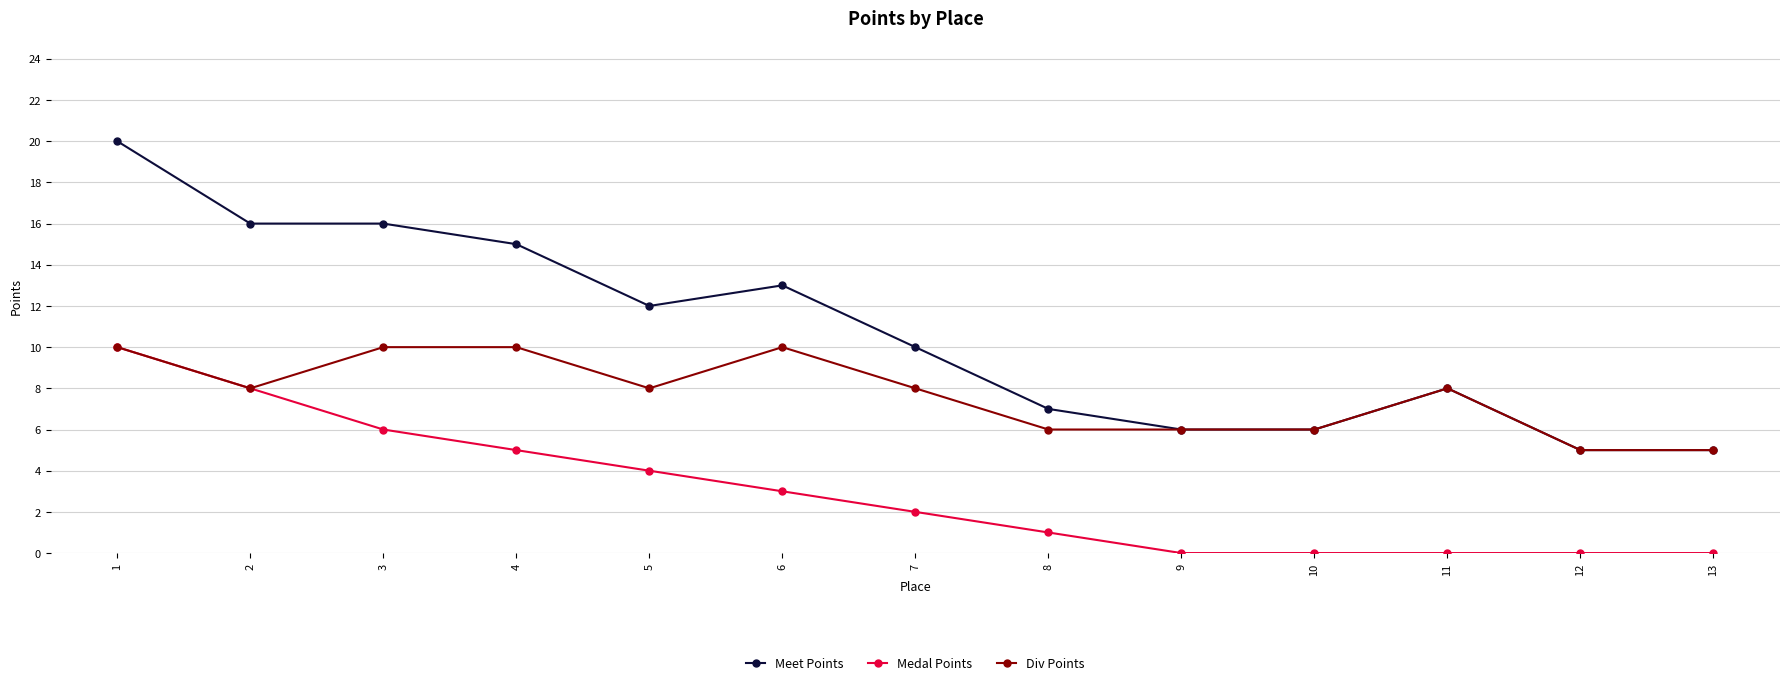

What is the maximum value for Medal Points?

10